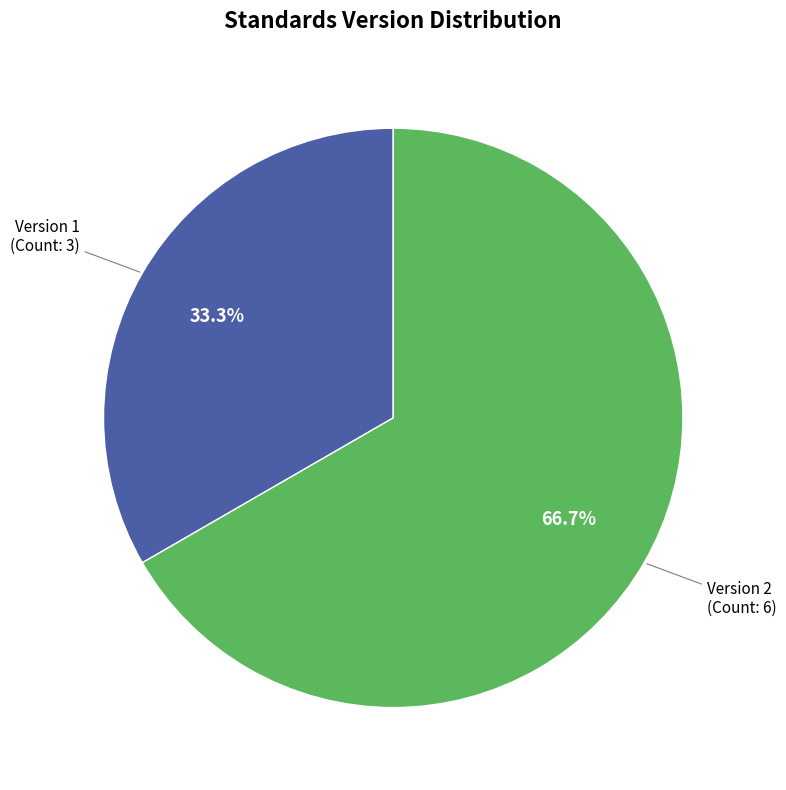

How many segments does this pie chart have?

2